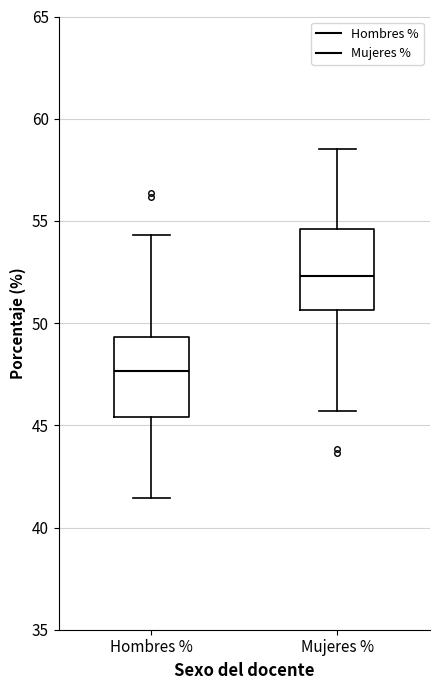

Reading left to right, read every box against the y-axis: the position of its median line, the range the box covers, and the ends of its whiskers. The values are not printed on the chart, so give them approximately, as read against the axis.

Hombres %: median 47.5, box 45.5 to 49.5, whiskers 41.5 to 54.5
Mujeres %: median 52.5, box 50.5 to 54.5, whiskers 45.5 to 58.5